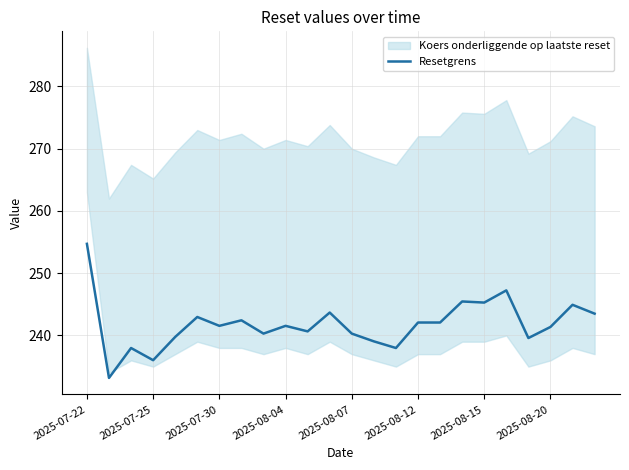

What is the minimum value for Resetgrens?

233.2